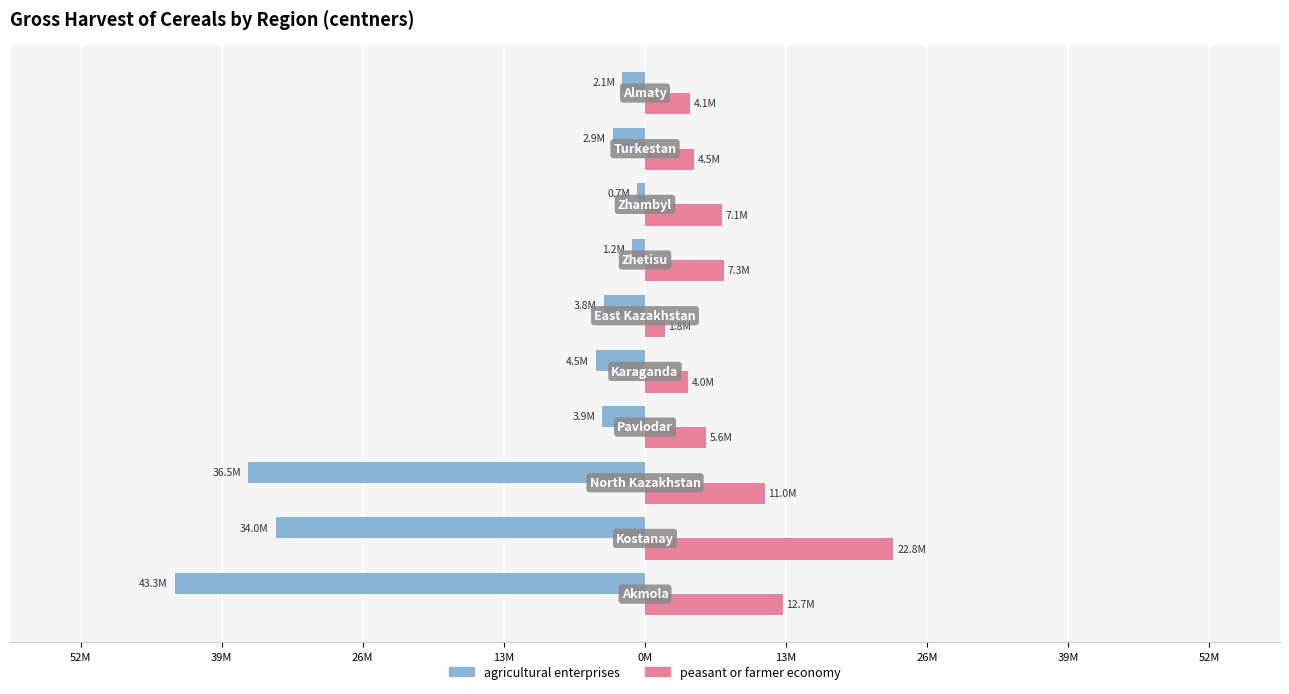

What are all the series names shown in the legend?

agricultural enterprises, peasant or farmer economy